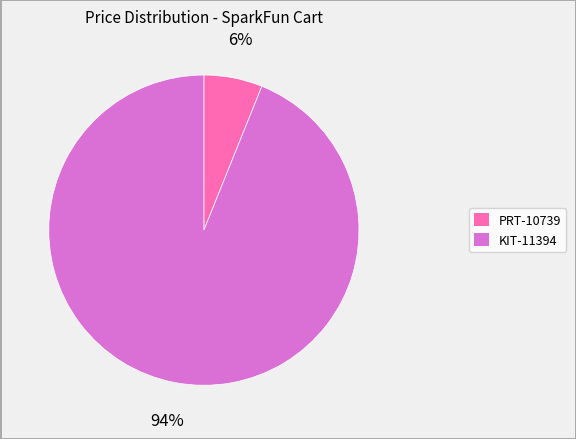

Rank the categories by value from highest to lowest.

KIT-11394, PRT-10739